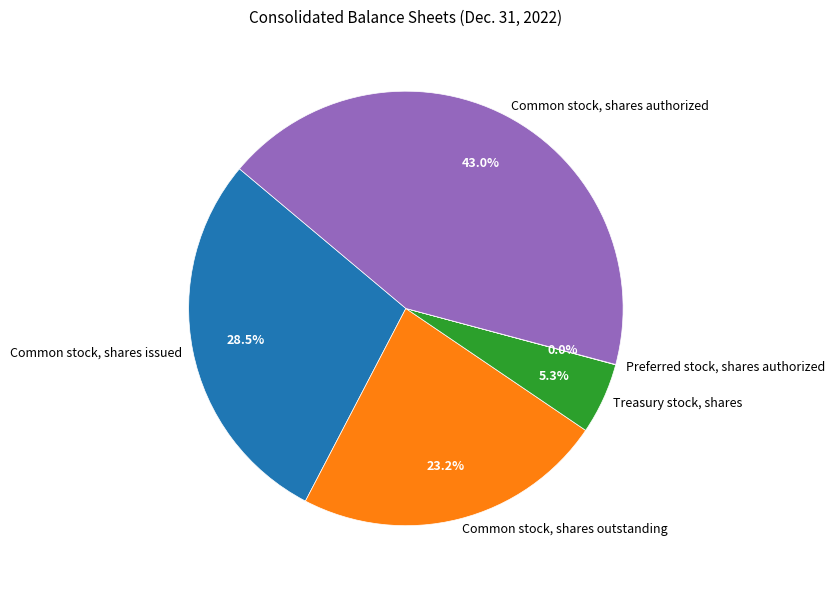

Which has a higher value, Treasury stock, shares or Common stock, shares issued?

Common stock, shares issued